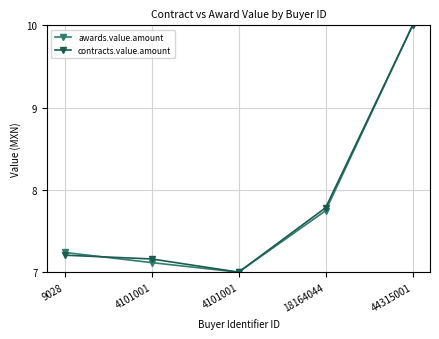

How many lines are shown in the chart?

2